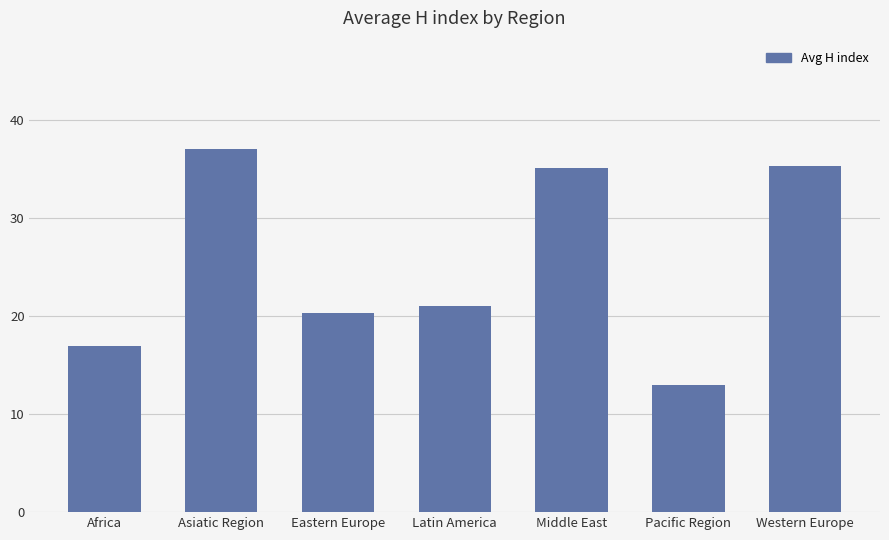

True or false: the data shows 63.3 at Asiatic Region.

False